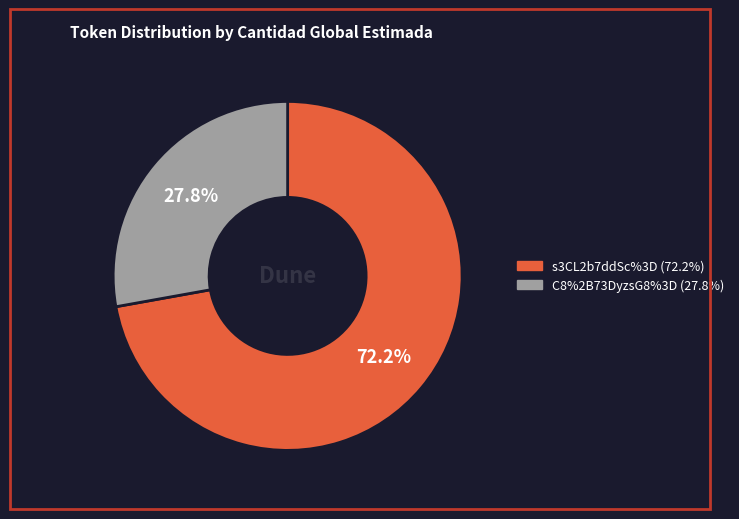

Is the sum of s3CL2b7ddSc%3D and C8%2B73DyzsG8%3D greater than half?

Yes